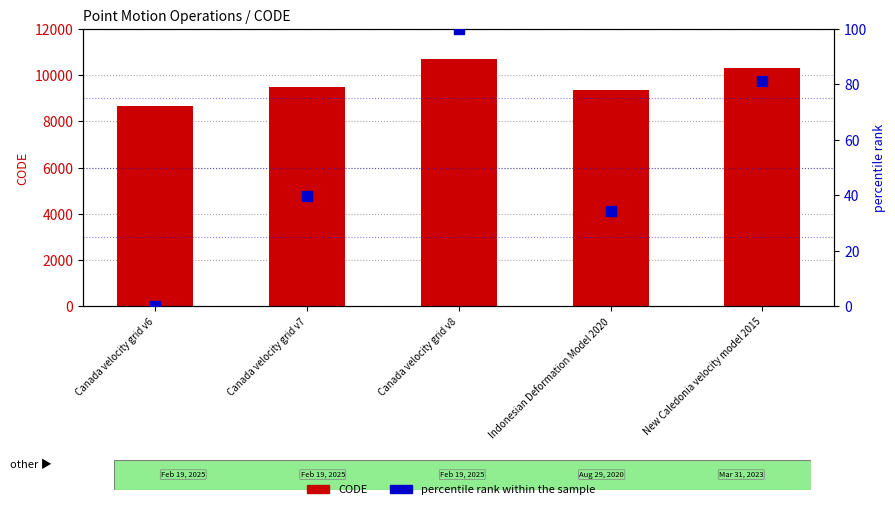

Is the value of percentile rank within the sample at New Caledonia velocity model 2015 greater than the value of CODE at Indonesian Deformation Model 2020?

No